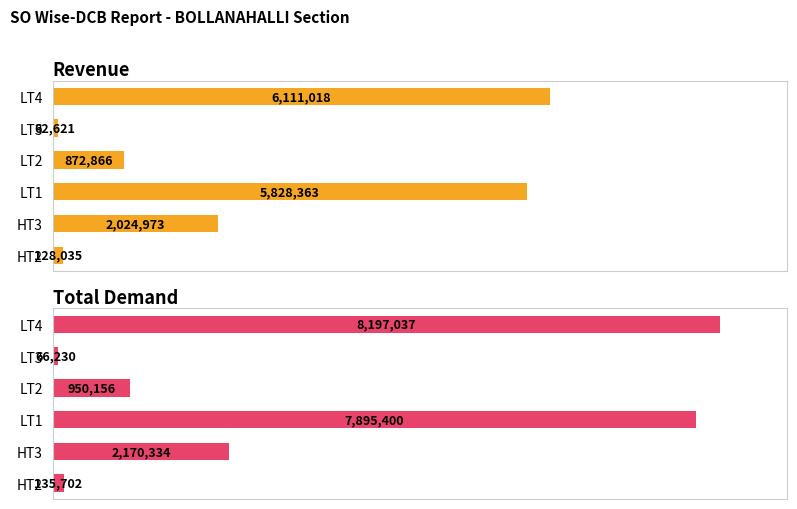

Which series changed the most between HT2 and LT3?

Total Demand